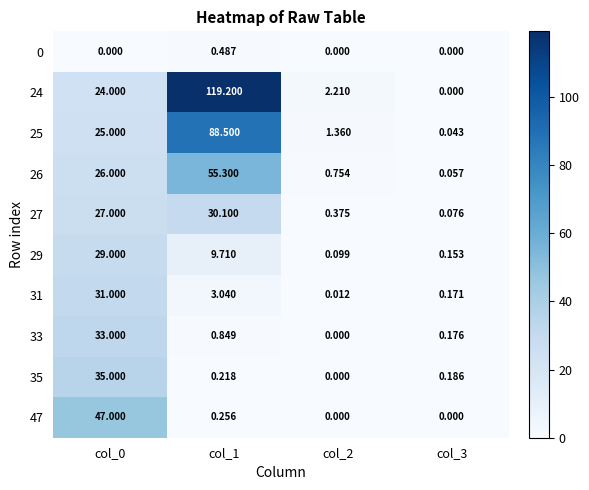

Count the number of data series in this chart.

10